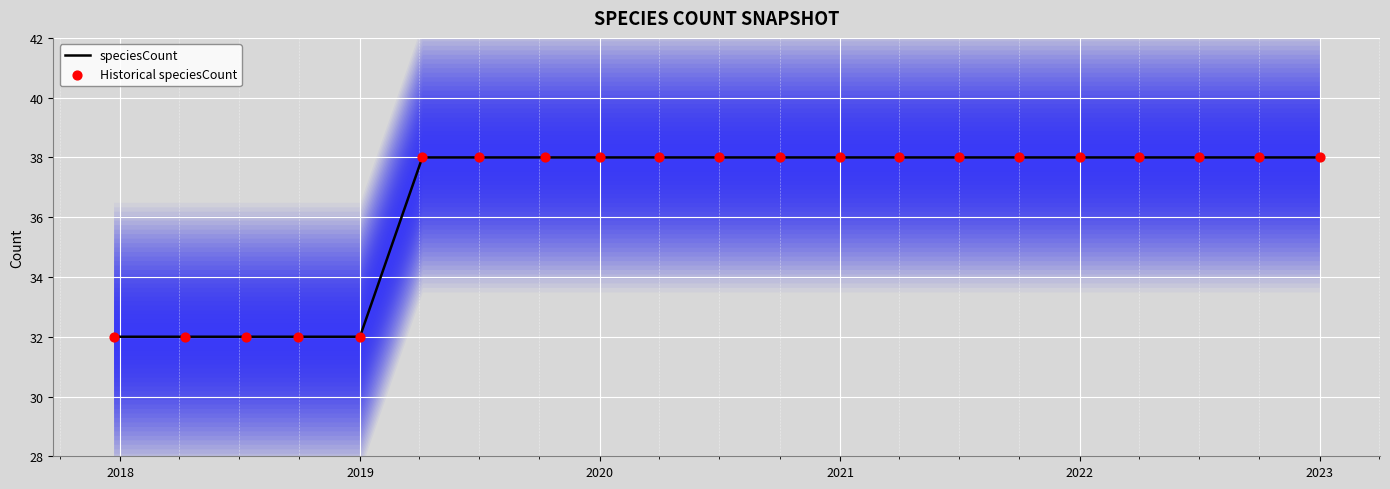

Which series has the largest total across all categories?

speciesCount